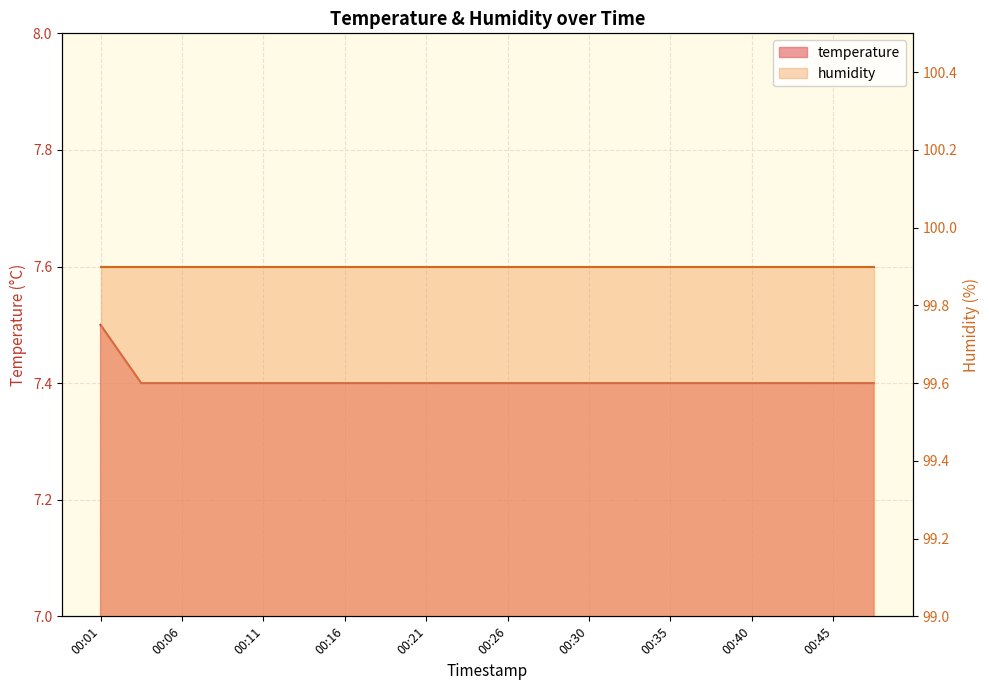

Which has a higher value, 00:06 or 00:01?

00:01